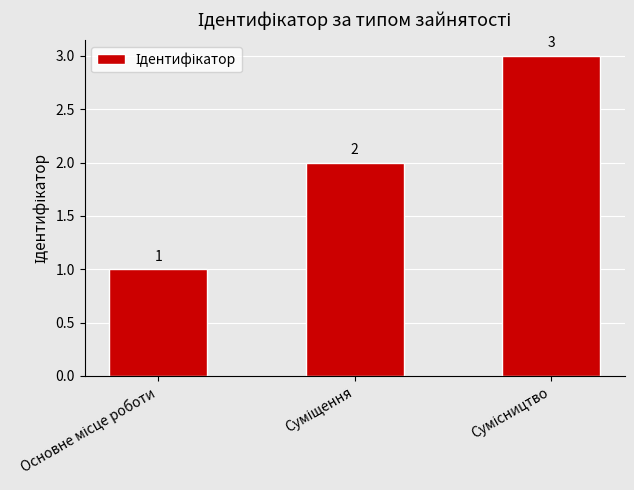

What is the value of the 2nd bar from the left?

2